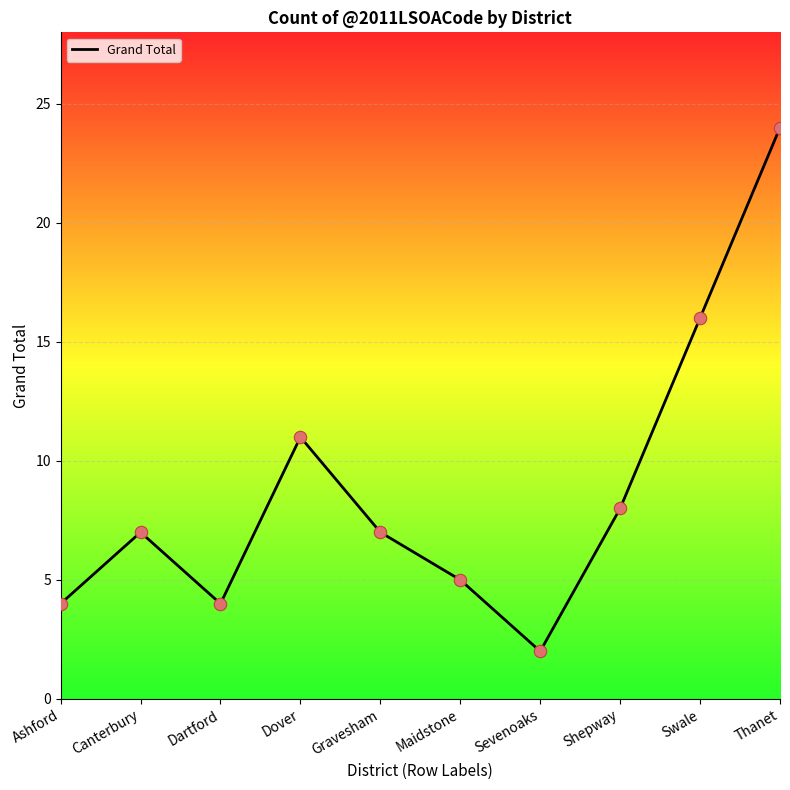

What is the change in value from Gravesham to Swale?

+9